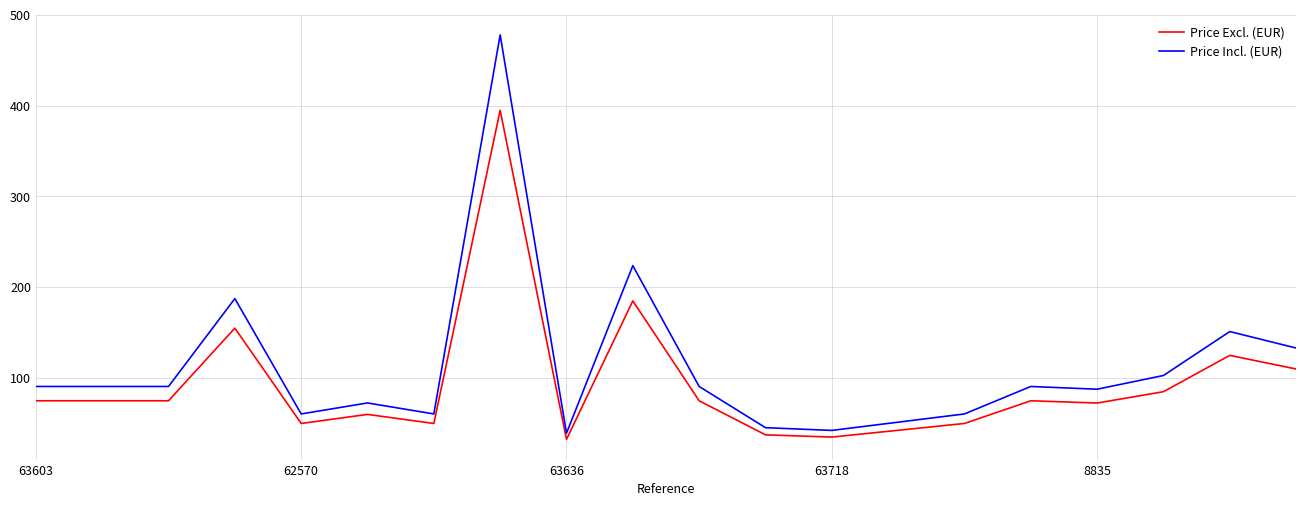

List the series in order of their peak value, lowest first.

Price Excl. (EUR), Price Incl. (EUR)